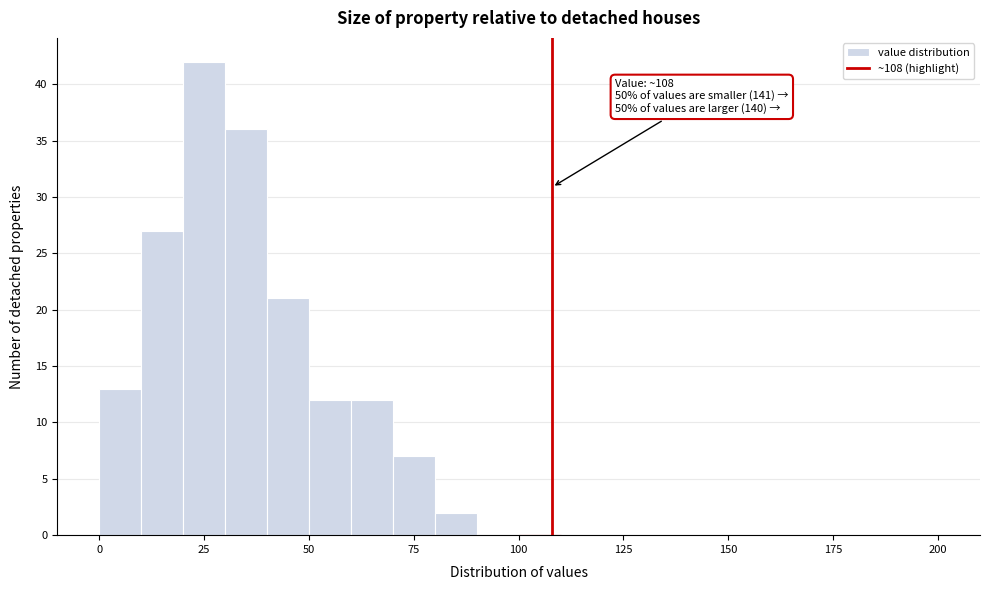

Read against the x-axis, roughly where is the centre of the tallest bar?

25